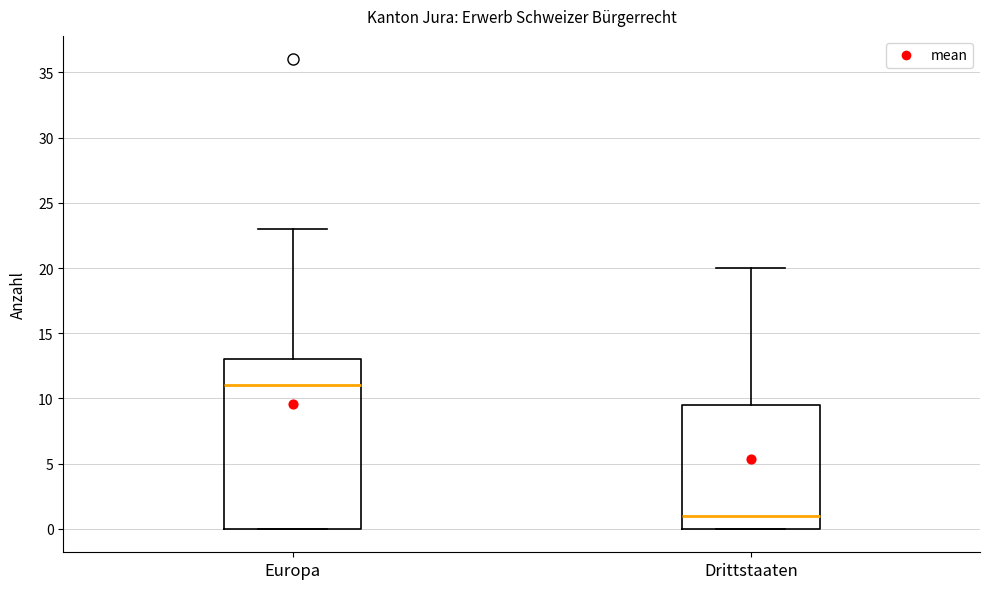

Where does the median line of the box for Europa sit on the y-axis? The values are not printed on the chart, so give them approximately, as read against the axis.

11.0